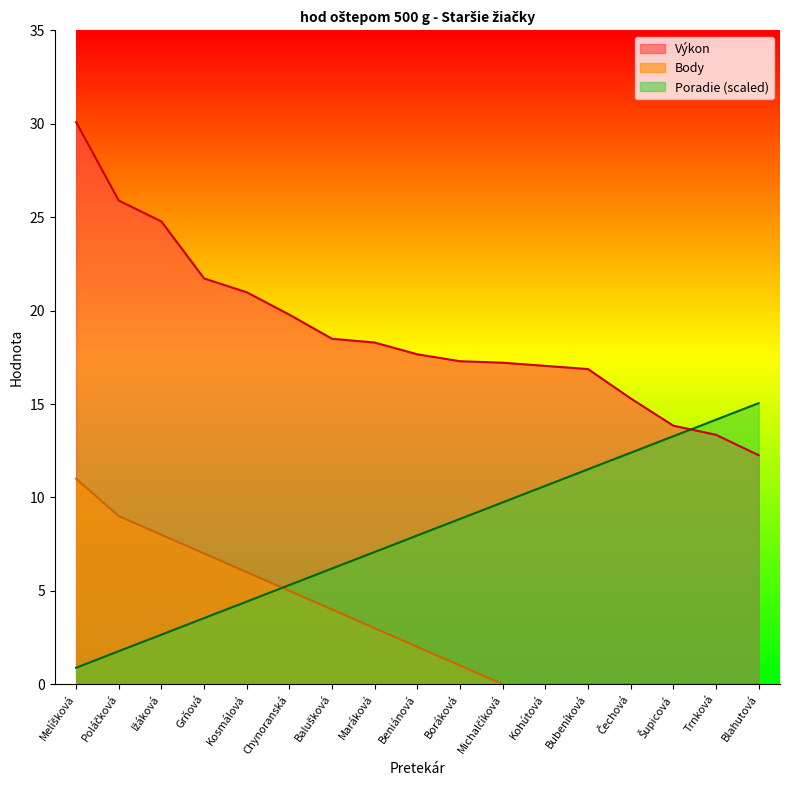

List the series in order of their peak value, lowest first.

Body, Poradie (scaled), Výkon